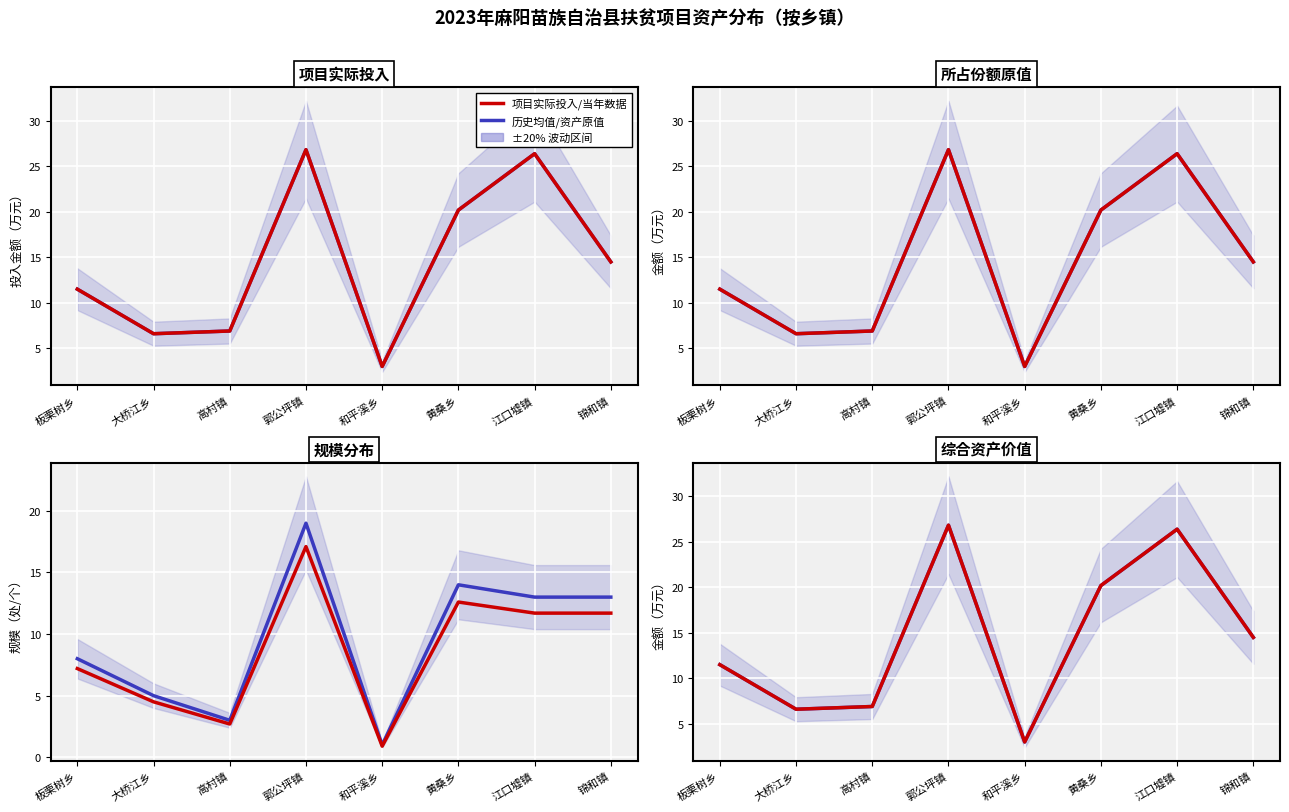

What is the label of the 2nd point from the right?

江口墟镇